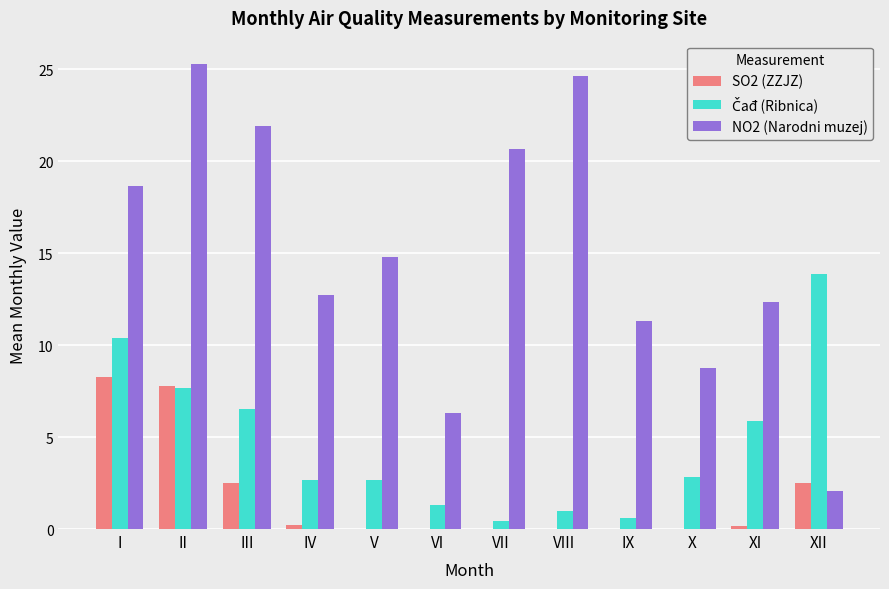

What is the sum of all SO2 (ZZJZ) values?

21.5